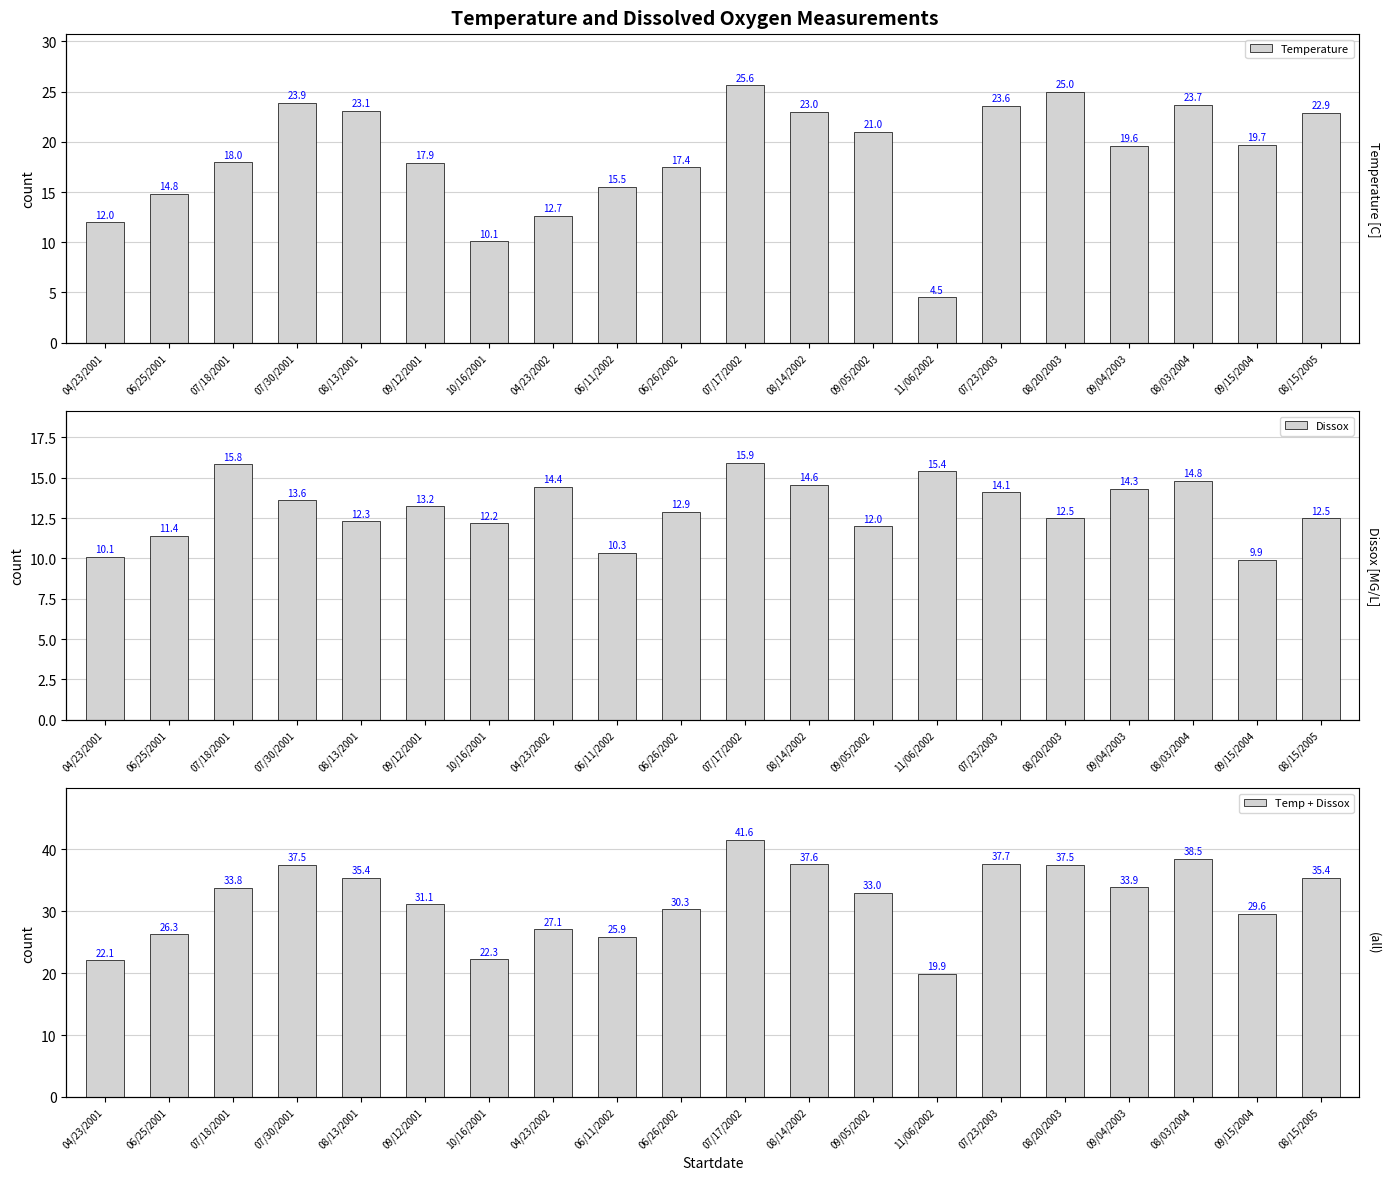

What is the spread (max minus min) of values at 07/30/2001?

23.9